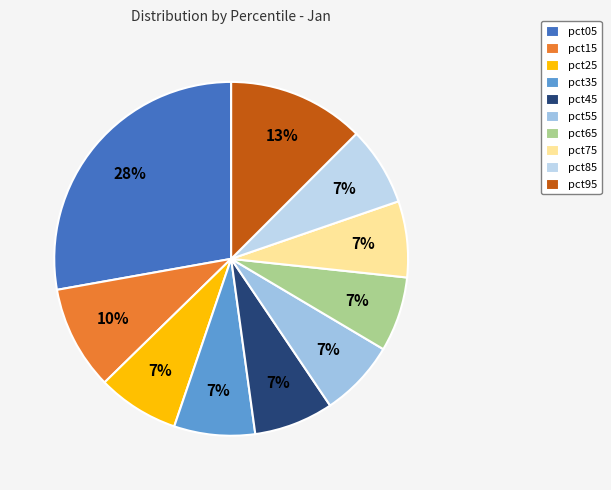

Which category has the biggest portion of the pie?

pct05